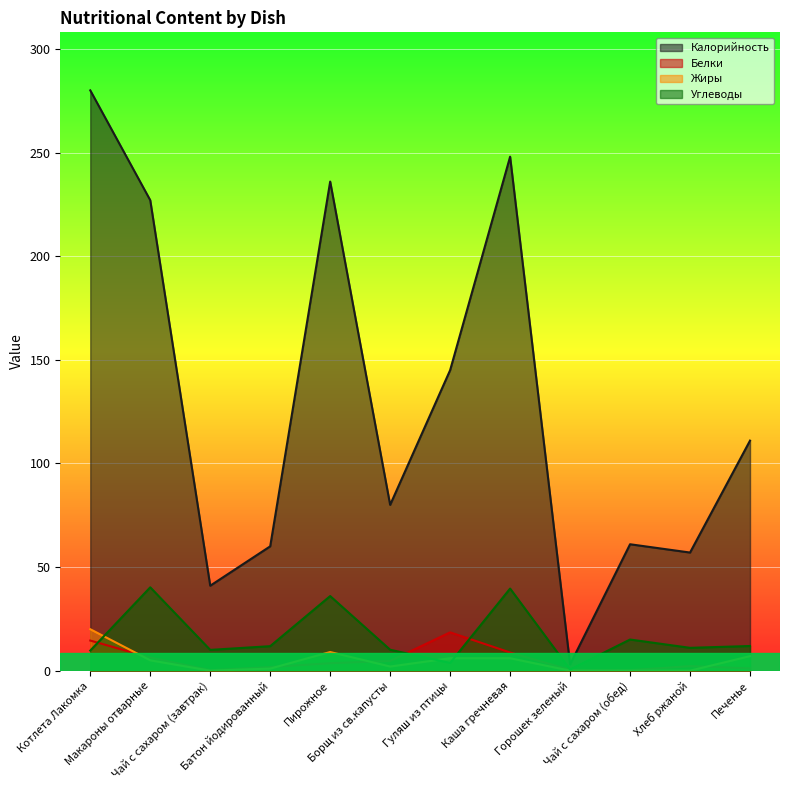

How many lines are shown in the chart?

4